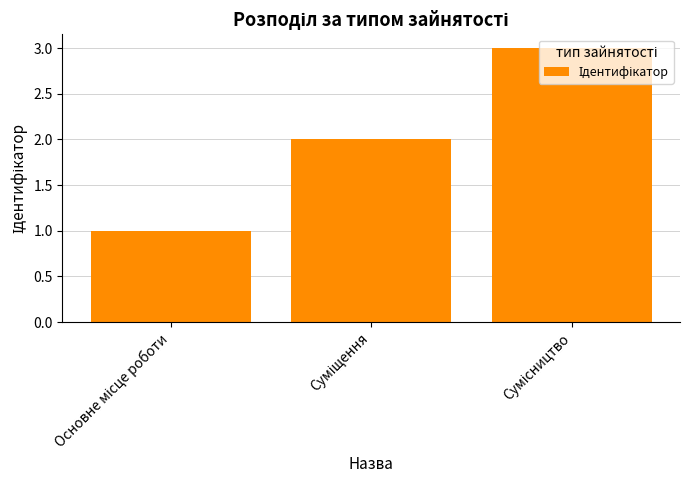

What is the sum of all values?

6